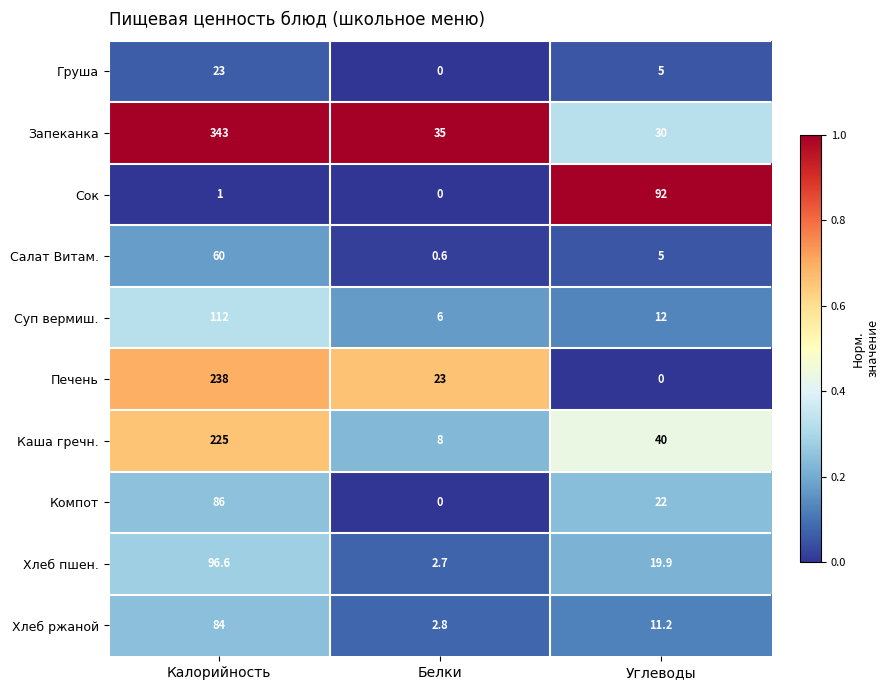

At which category is the sum across all series the highest?

Калорийность